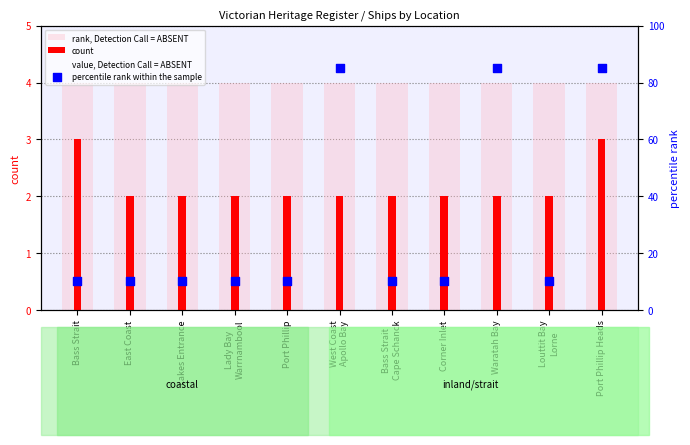

Which series contains the lowest Y value?

count